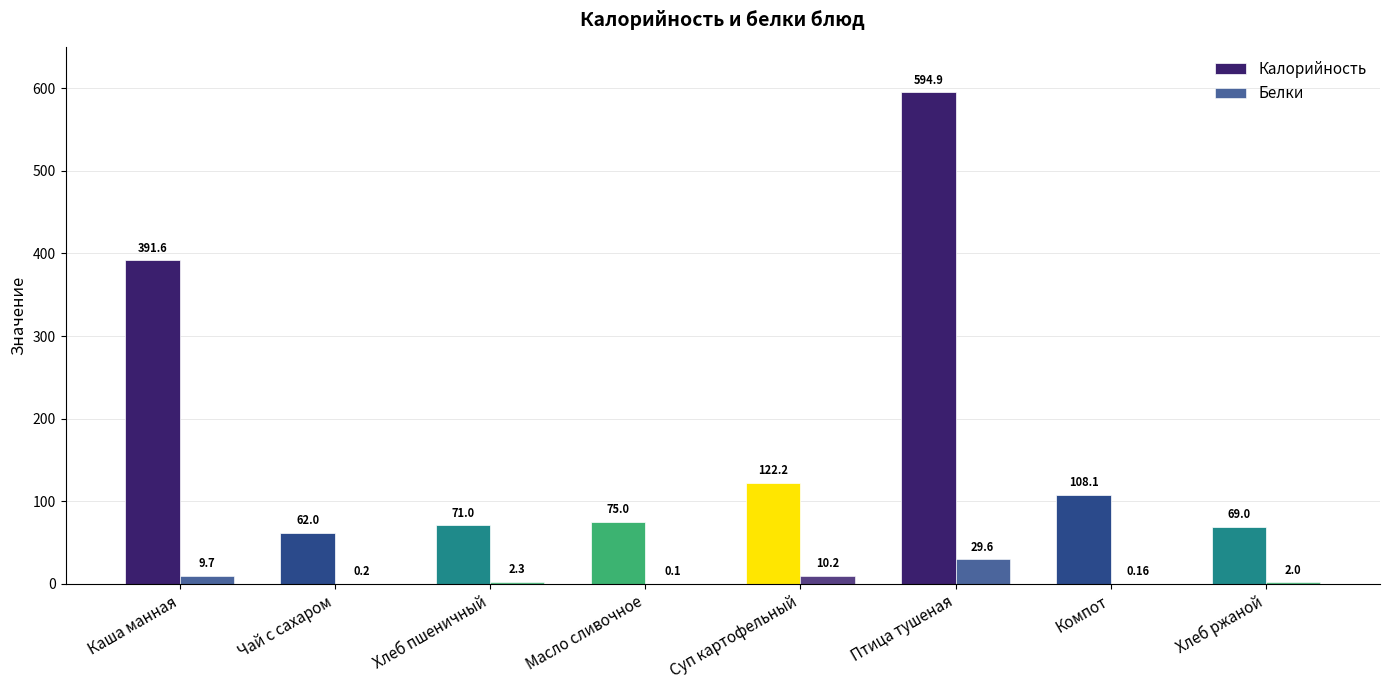

What is the minimum value for Калорийность?

62.0